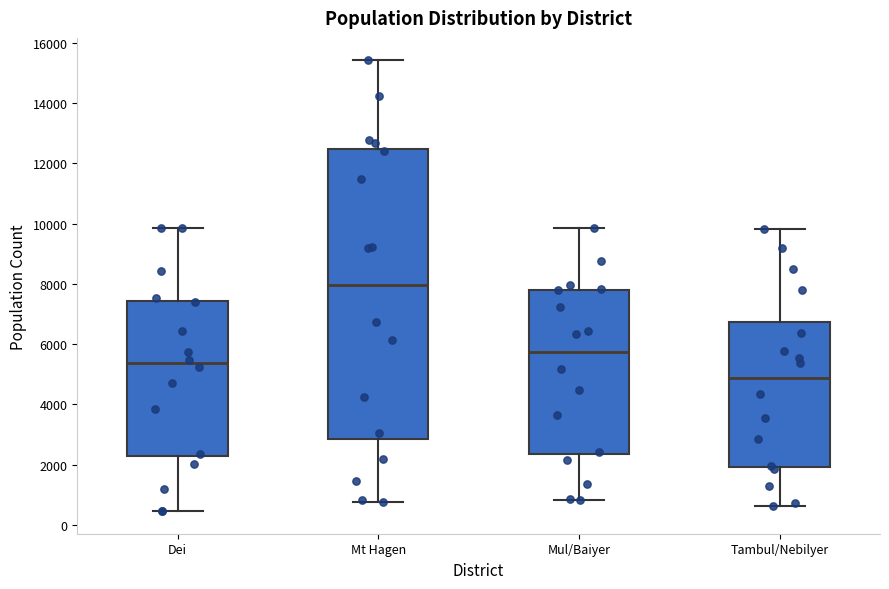

Which box has the highest median line?

Mt Hagen